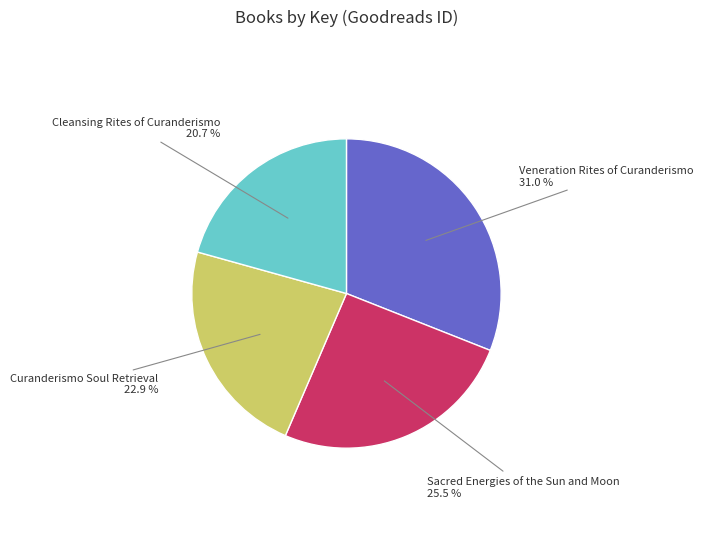

The Curanderismo Soul Retrieval slice represents 8% of the pie. True or false?

False